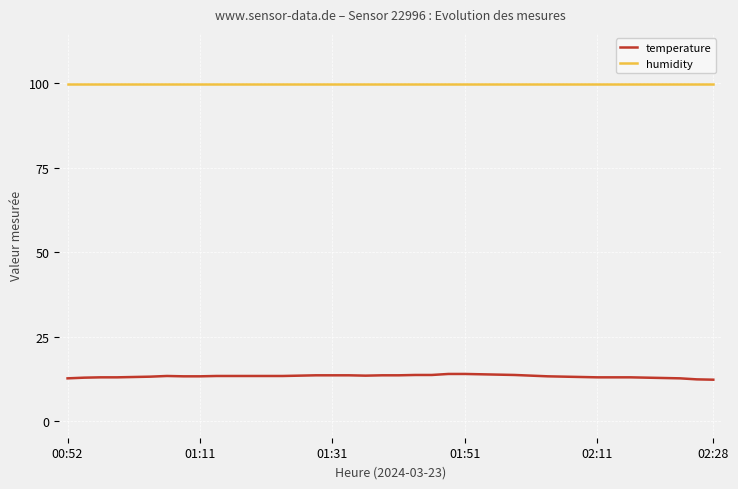

True or false: humidity and temperature intersect in this chart.

False